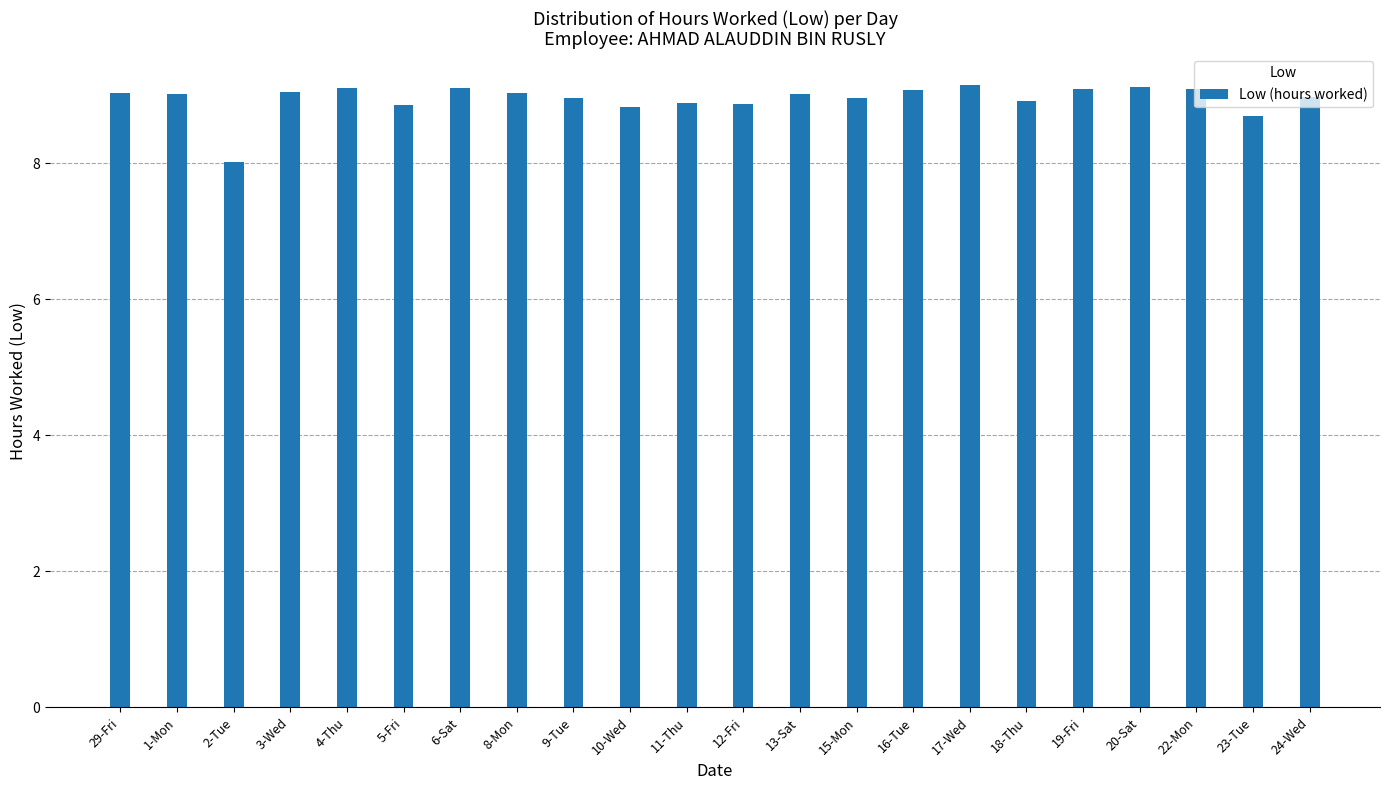

The chart shows a value of 4.0 at 11-Thu. True or false?

False